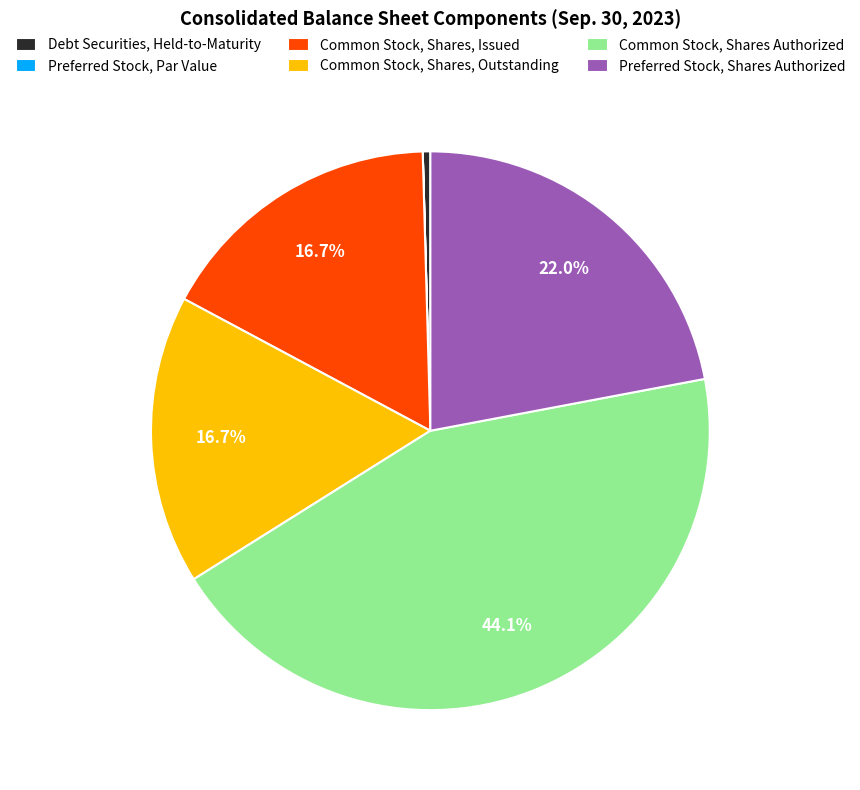

True or false: Debt Securities, Held-to-Maturity accounts for 11% of the total.

False